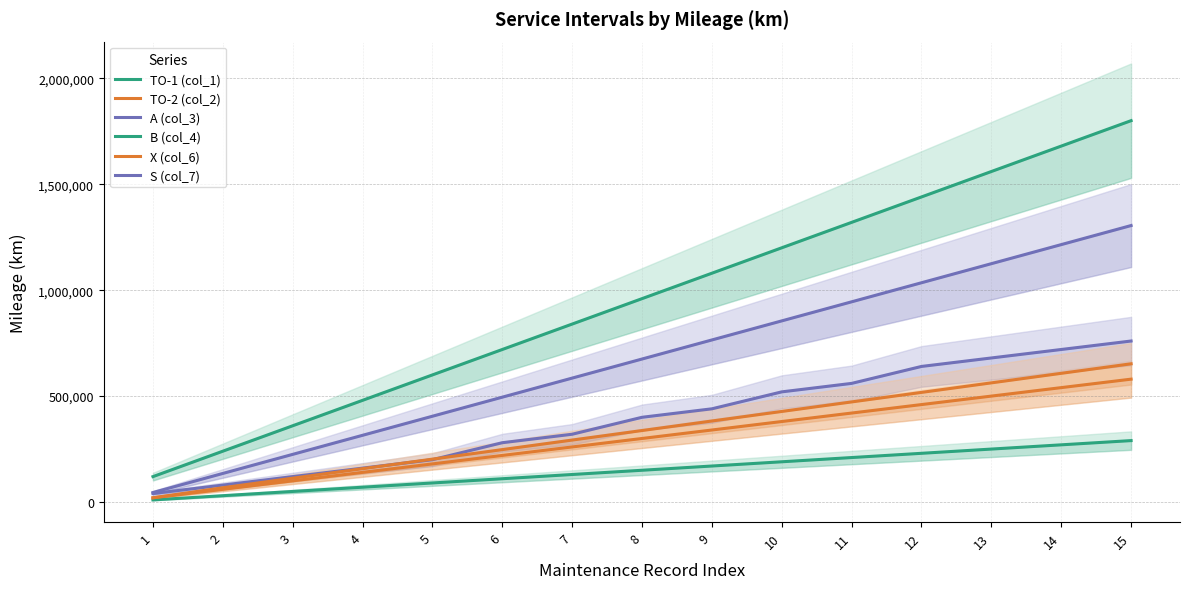

Which series has the largest total across all categories?

B (col_4)